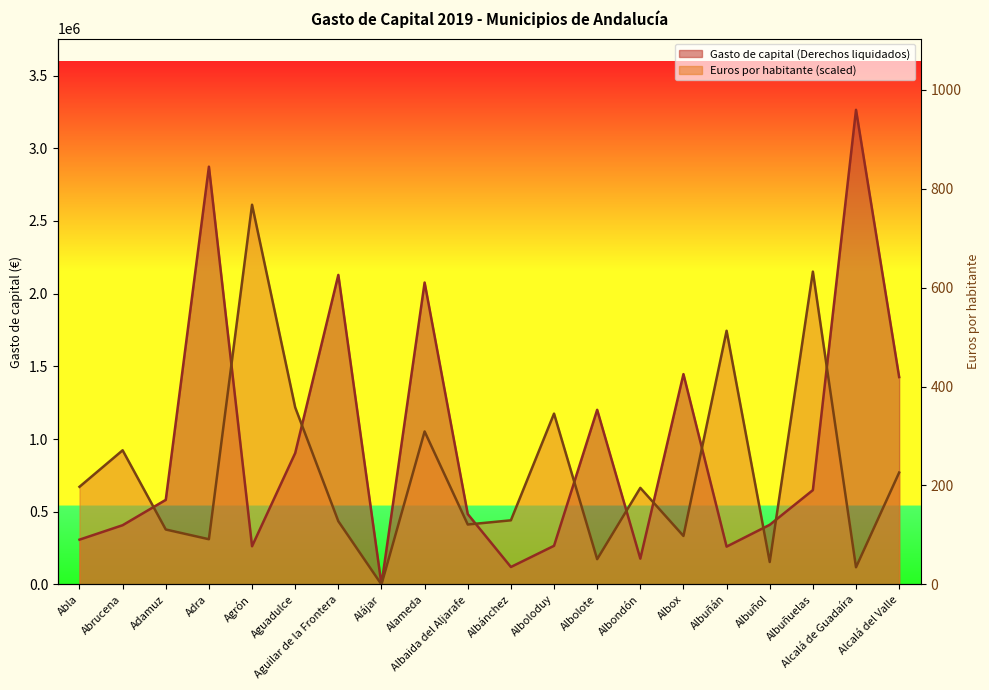

True or false: Euros por habitante and Gasto de capital (Derechos liquidados) cross at least once.

True